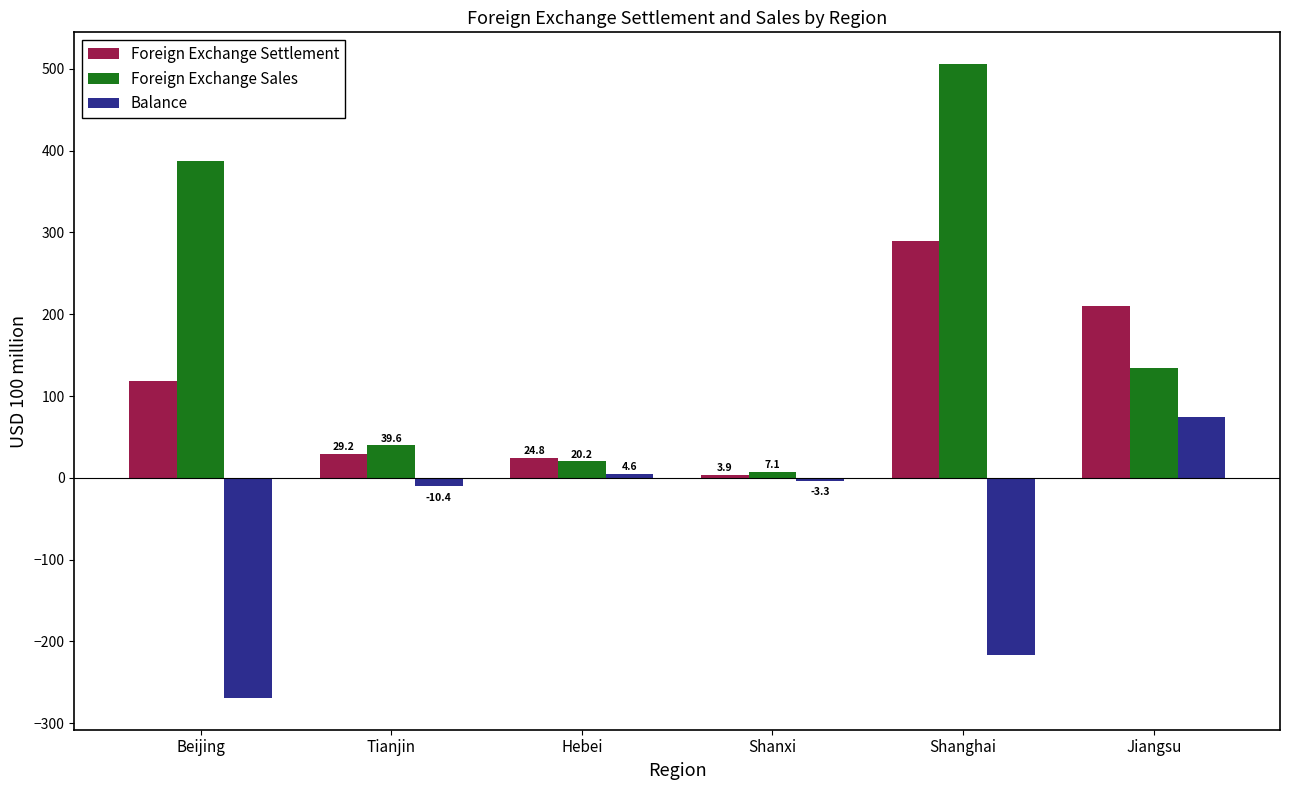

Between Shanghai and Jiangsu, which series saw the biggest shift?

Foreign Exchange Sales